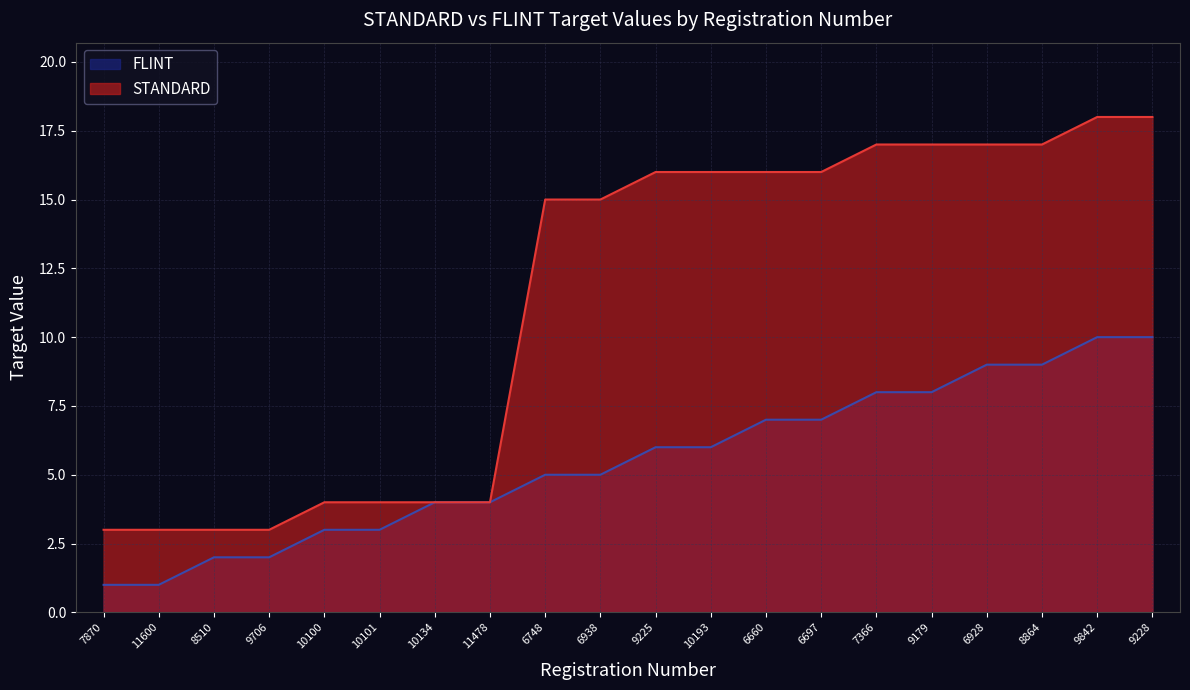

How many series are shown in this chart?

2